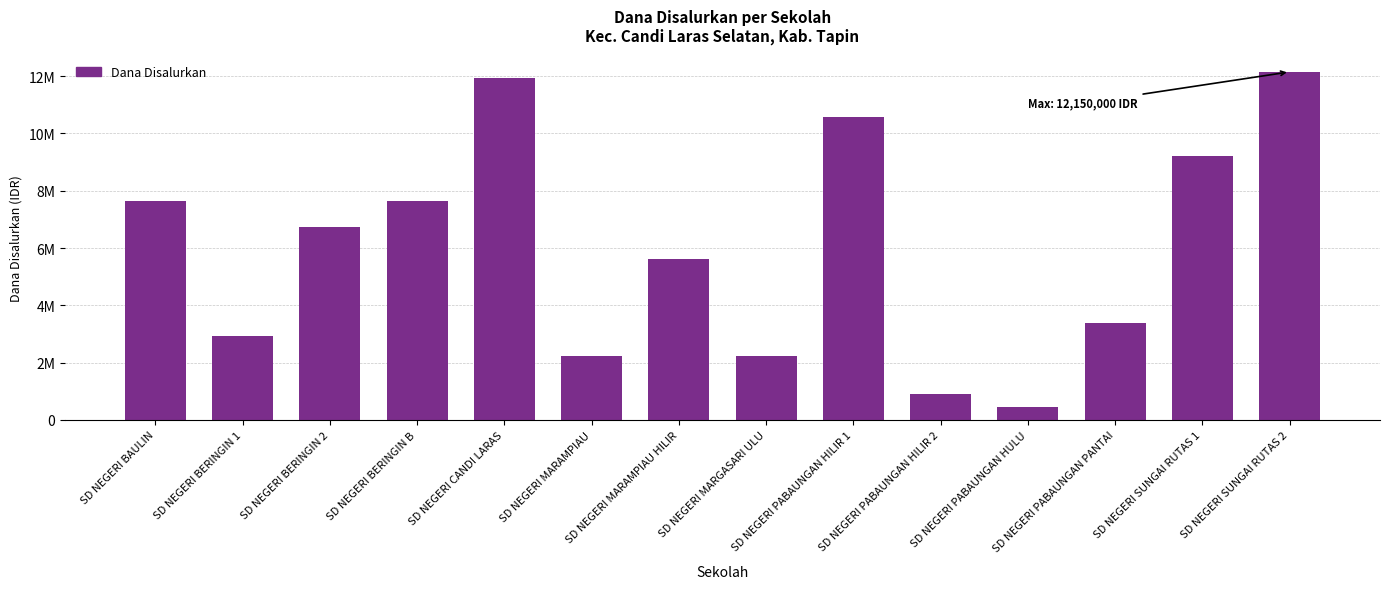

Rank the categories by value from highest to lowest.

SD NEGERI SUNGAI RUTAS 2, SD NEGERI CANDI LARAS, SD NEGERI PABAUNGAN HILIR 1, SD NEGERI SUNGAI RUTAS 1, SD NEGERI BAULIN, SD NEGERI BERINGIN B, SD NEGERI BERINGIN 2, SD NEGERI MARAMPIAU HILIR, SD NEGERI PABAUNGAN PANTAI, SD NEGERI BERINGIN 1, SD NEGERI MARAMPIAU, SD NEGERI MARGASARI ULU, SD NEGERI PABAUNGAN HILIR 2, SD NEGERI PABAUNGAN HULU